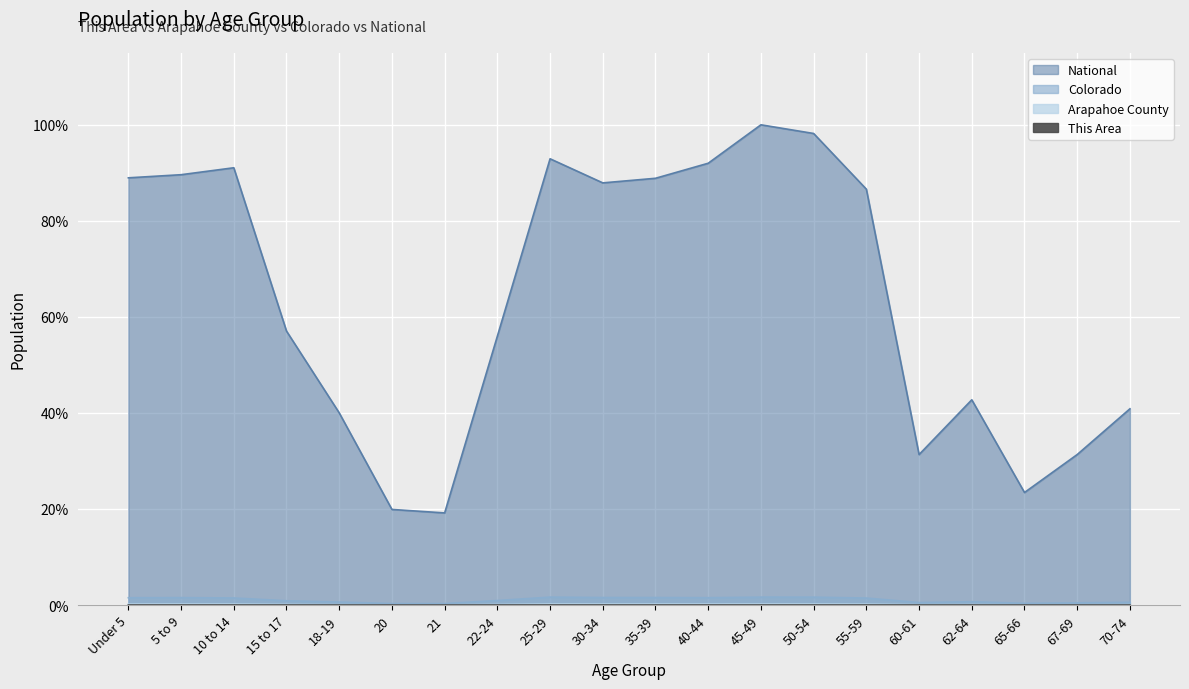

List the labels in order of Arapahoe County value, smallest first.

20, 21, 65-66, 67-69, 60-61, 70-74, 18-19, 62-64, 22-24, 15 to 17, 55-59, 10 to 14, 40-44, Under 5, 5 to 9, 30-34, 35-39, 50-54, 25-29, 45-49